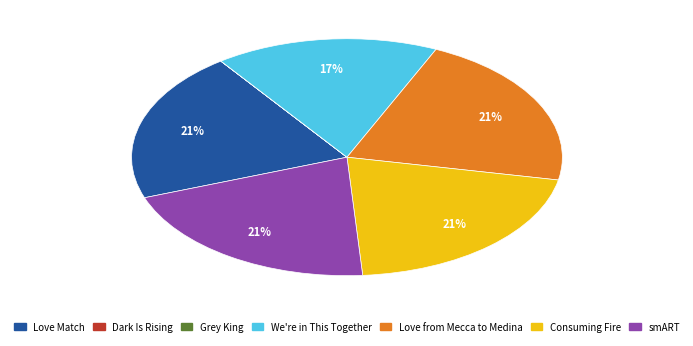

Is there any slice that represents more than half of the pie?

No